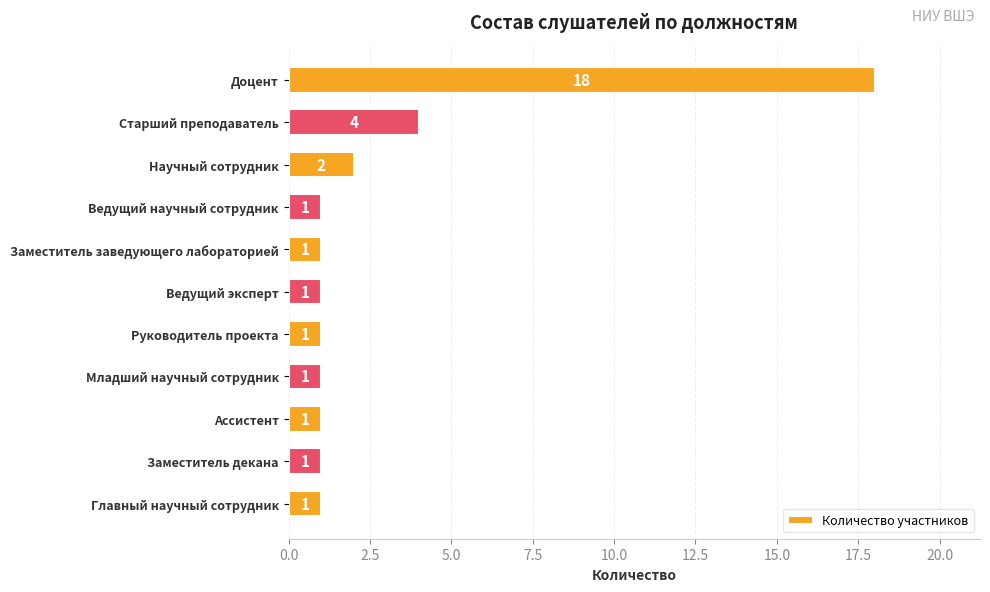

The chart shows a value of 2 at Ведущий эксперт. True or false?

False